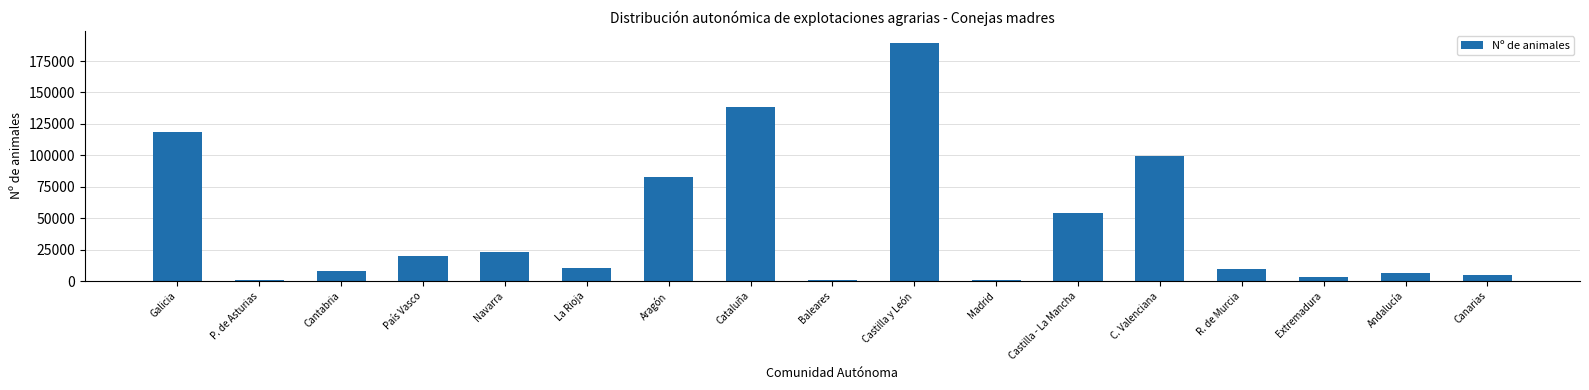

Where is the data nearest to the value 94981?

C. Valenciana